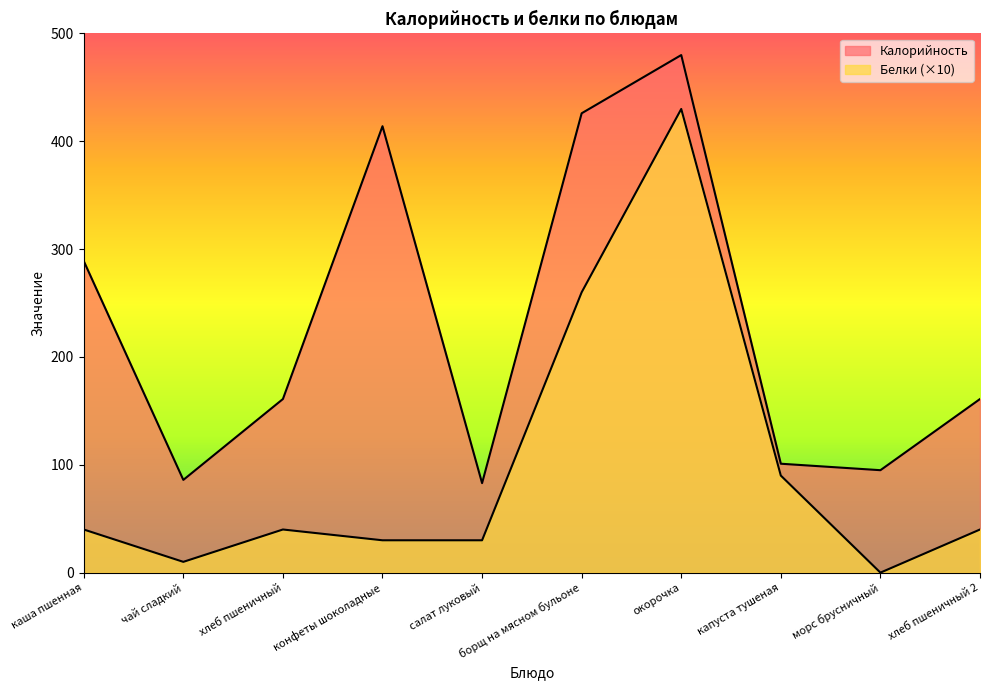

Between салат луковый and окорочка, which is larger?

окорочка